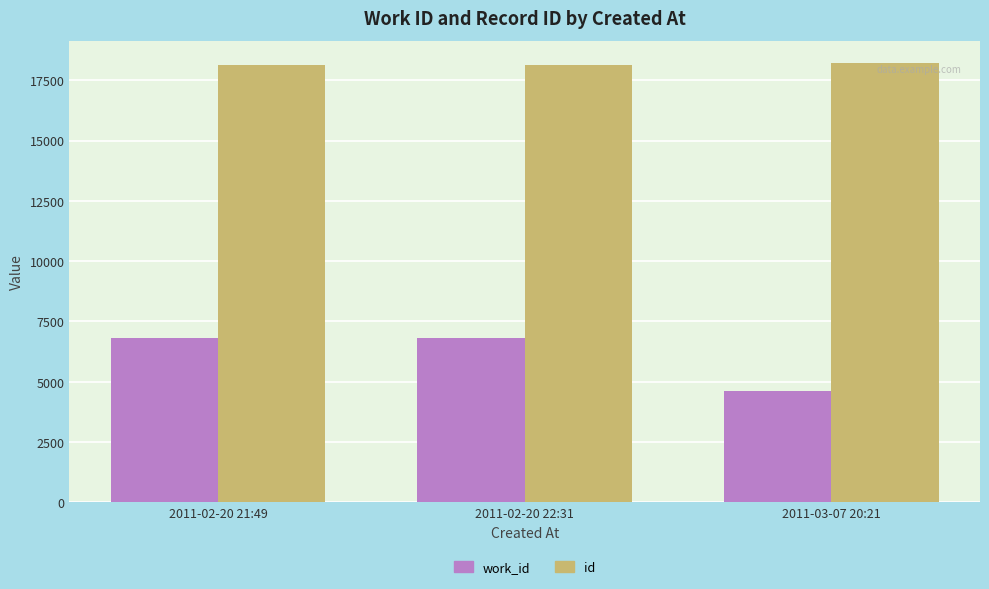

Which series changed the most between 2011-02-20 22:31 and 2011-03-07 20:21?

work_id